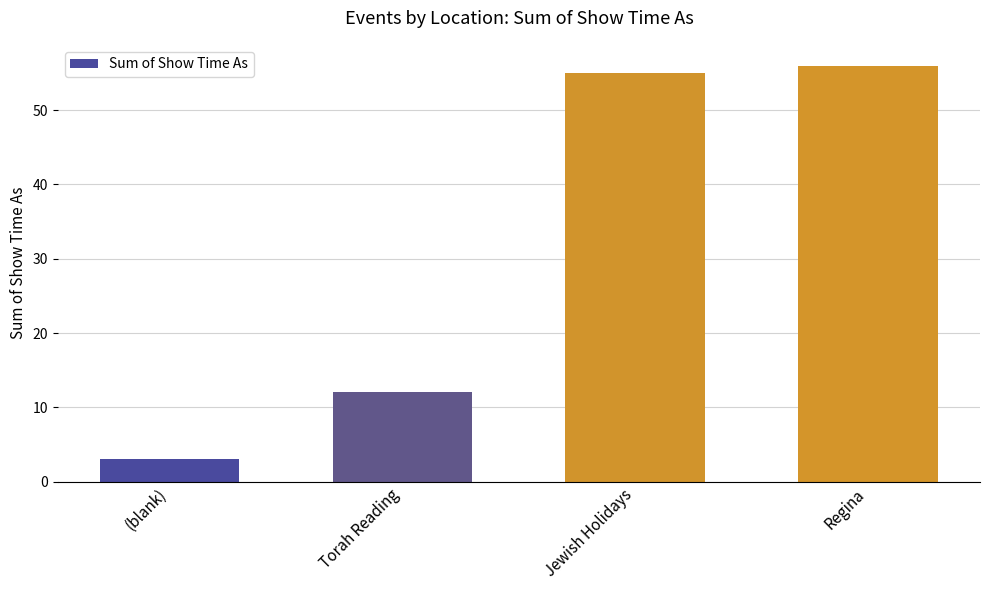

What position from the right is Regina?

1